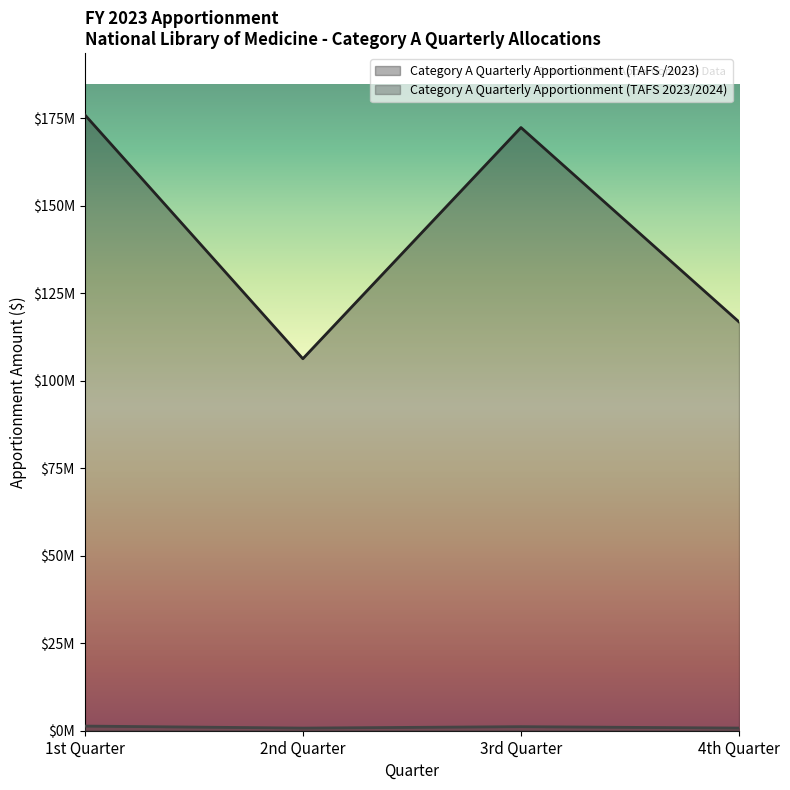

List the labels in order of Category A Quarterly Apportionment (TAFS 2023/2024) value, largest first.

1st Quarter, 3rd Quarter, 4th Quarter, 2nd Quarter